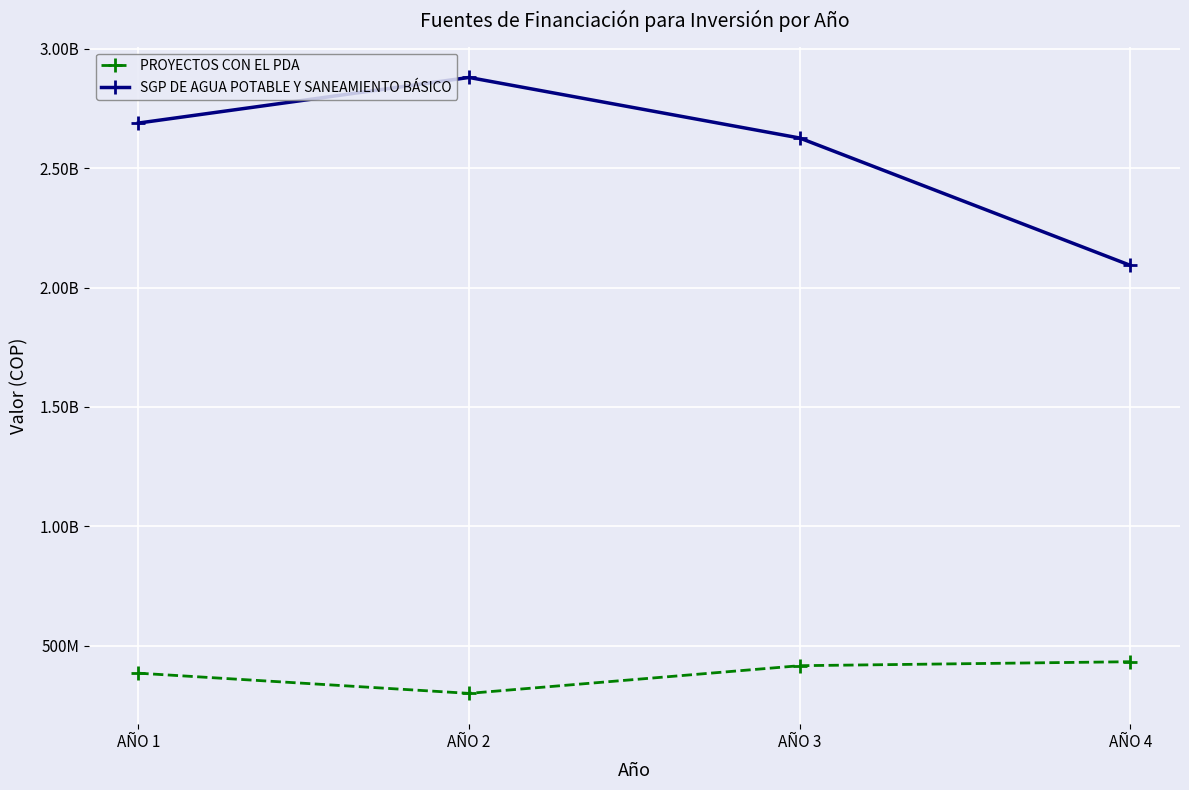

The PROYECTOS CON EL PDA series shows 299650144 at AÑO 2. True or false?

True